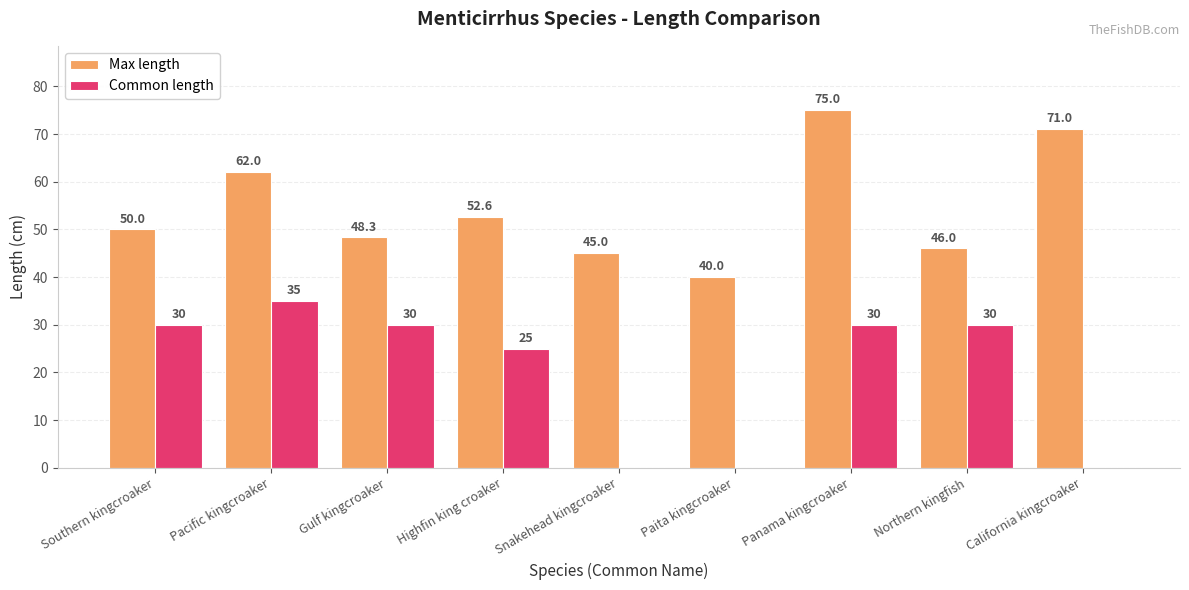

What is the approximate value of Common length at Southern kingcroaker?

30.0